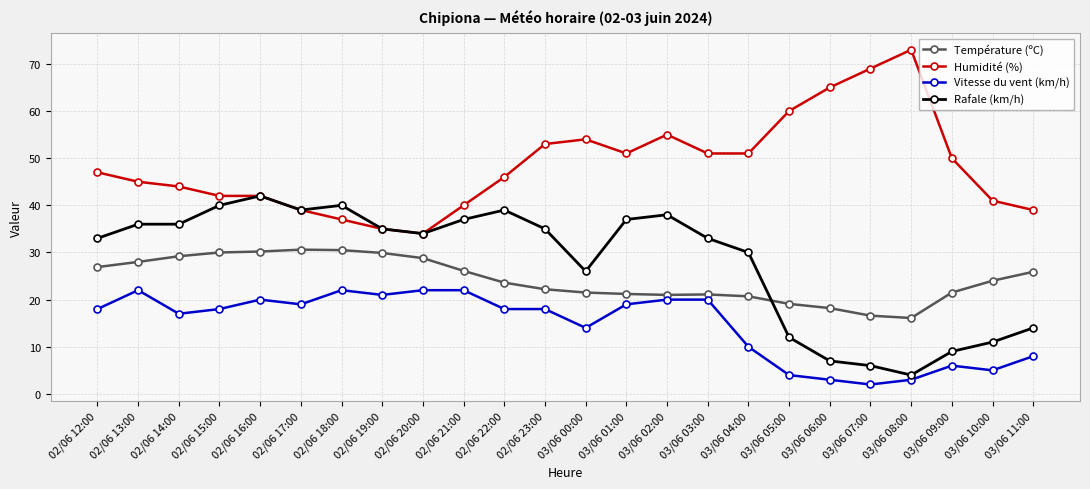

How many lines are shown in the chart?

4